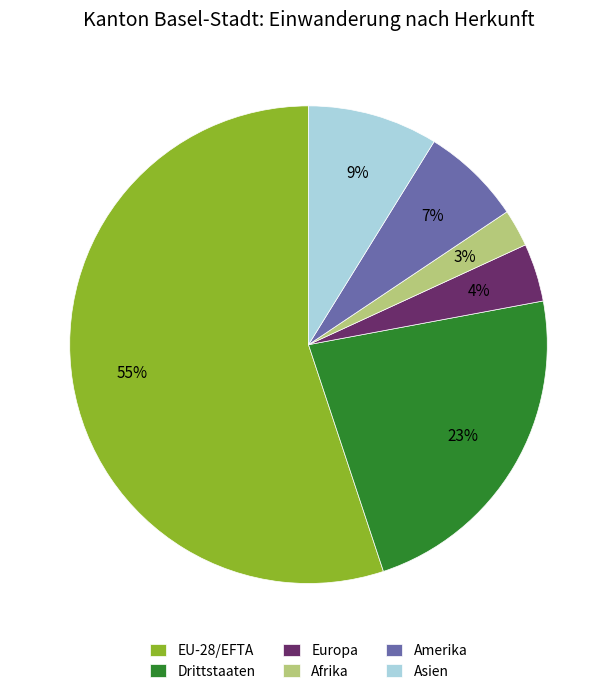

Is the sum of Afrika and Asien greater than half?

No